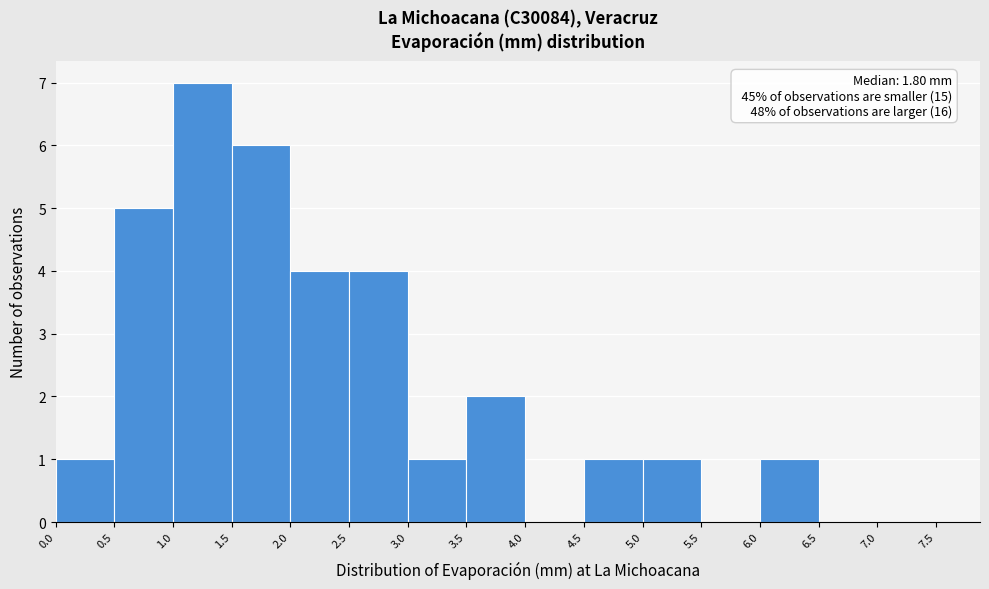

Over which range of the x-axis is the bar tallest?

1.0 to 1.5